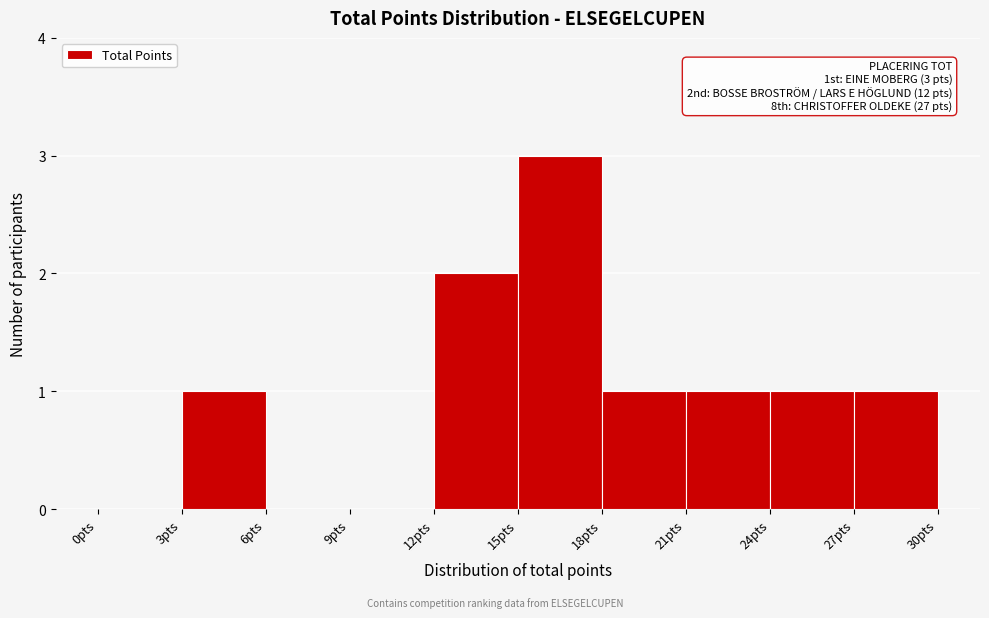

Over which range of the x-axis is the bar tallest?

15 to 18